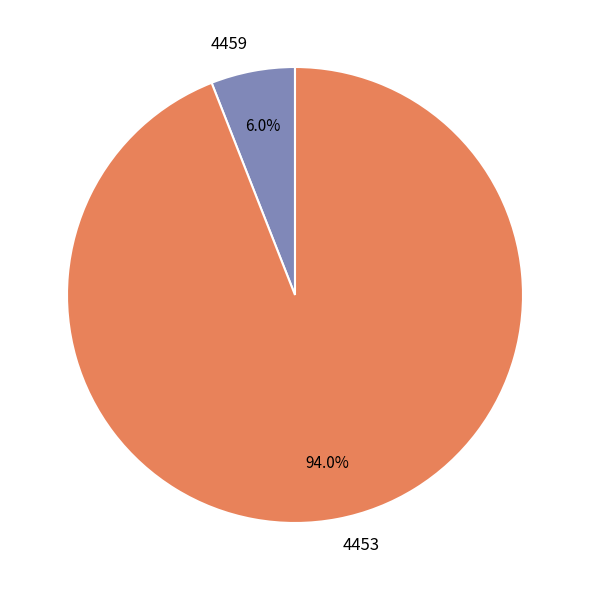

To the nearest percent, what is the average slice percentage?

50%